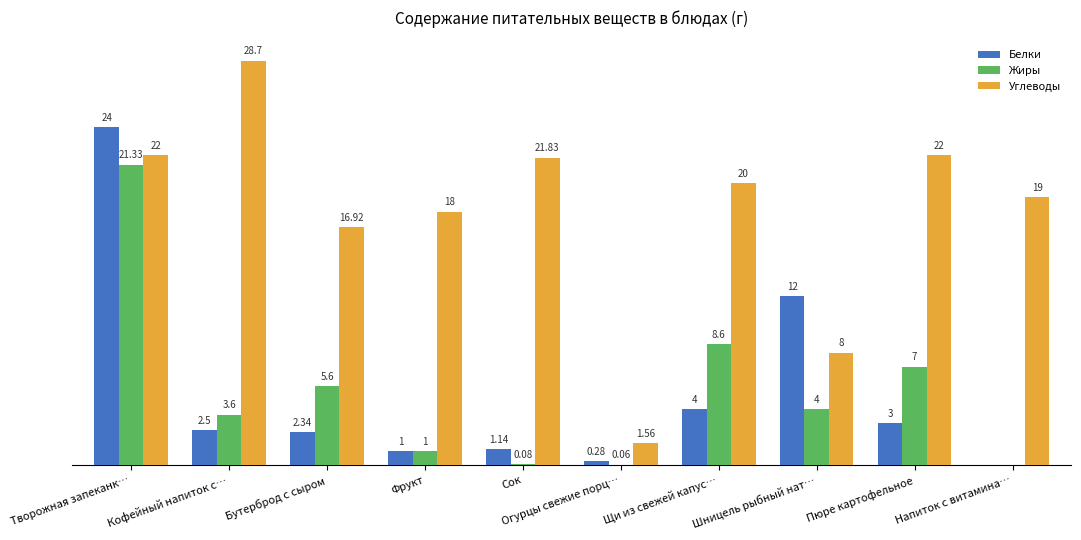

At which label does Жиры first exceed 4?

Творожная запеканк…